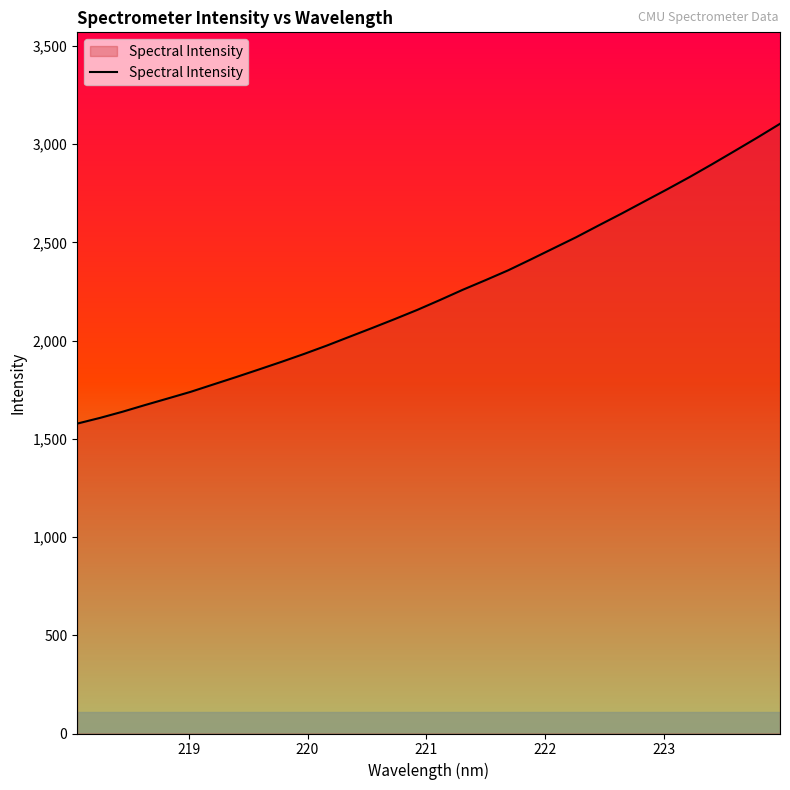

What is the maximum value shown in the chart?

3104.1